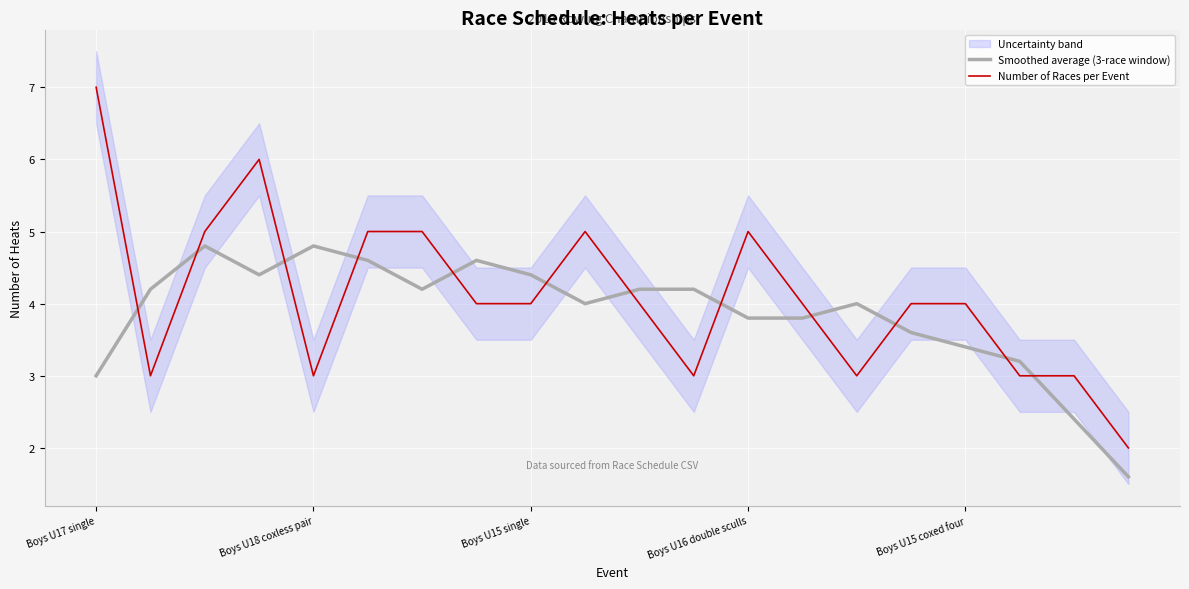

What is the lowest value of the Smoothed average (3-race window) series?

1.6